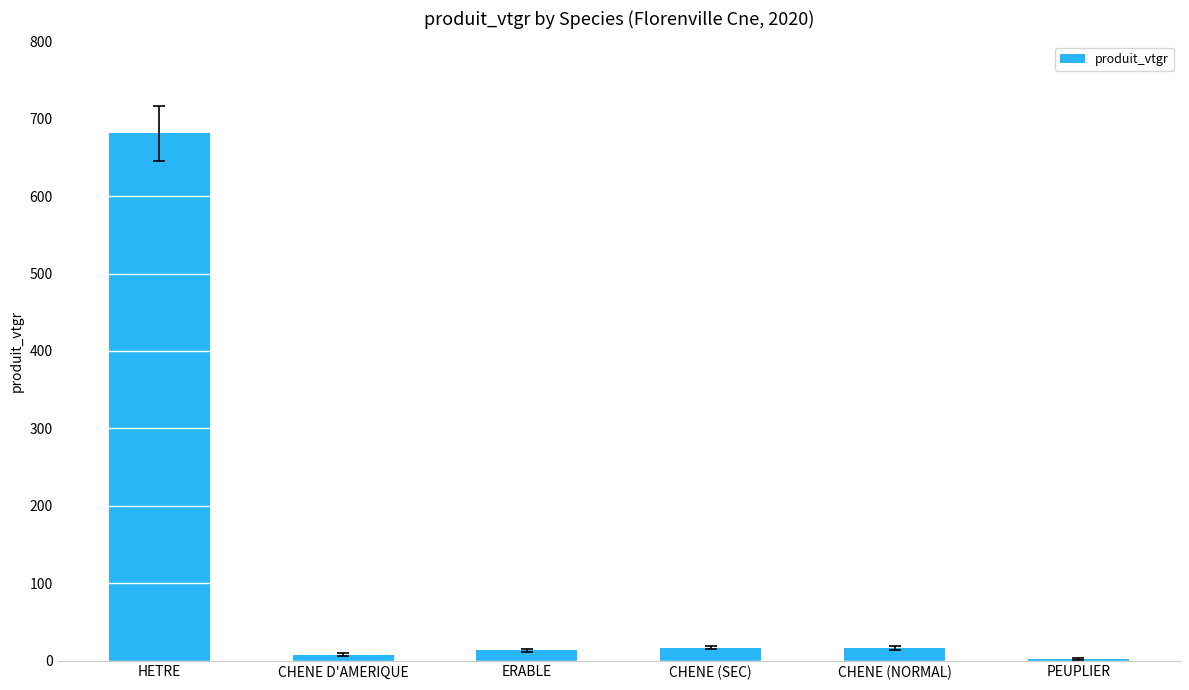

At which label does the data first exceed 16?

HETRE